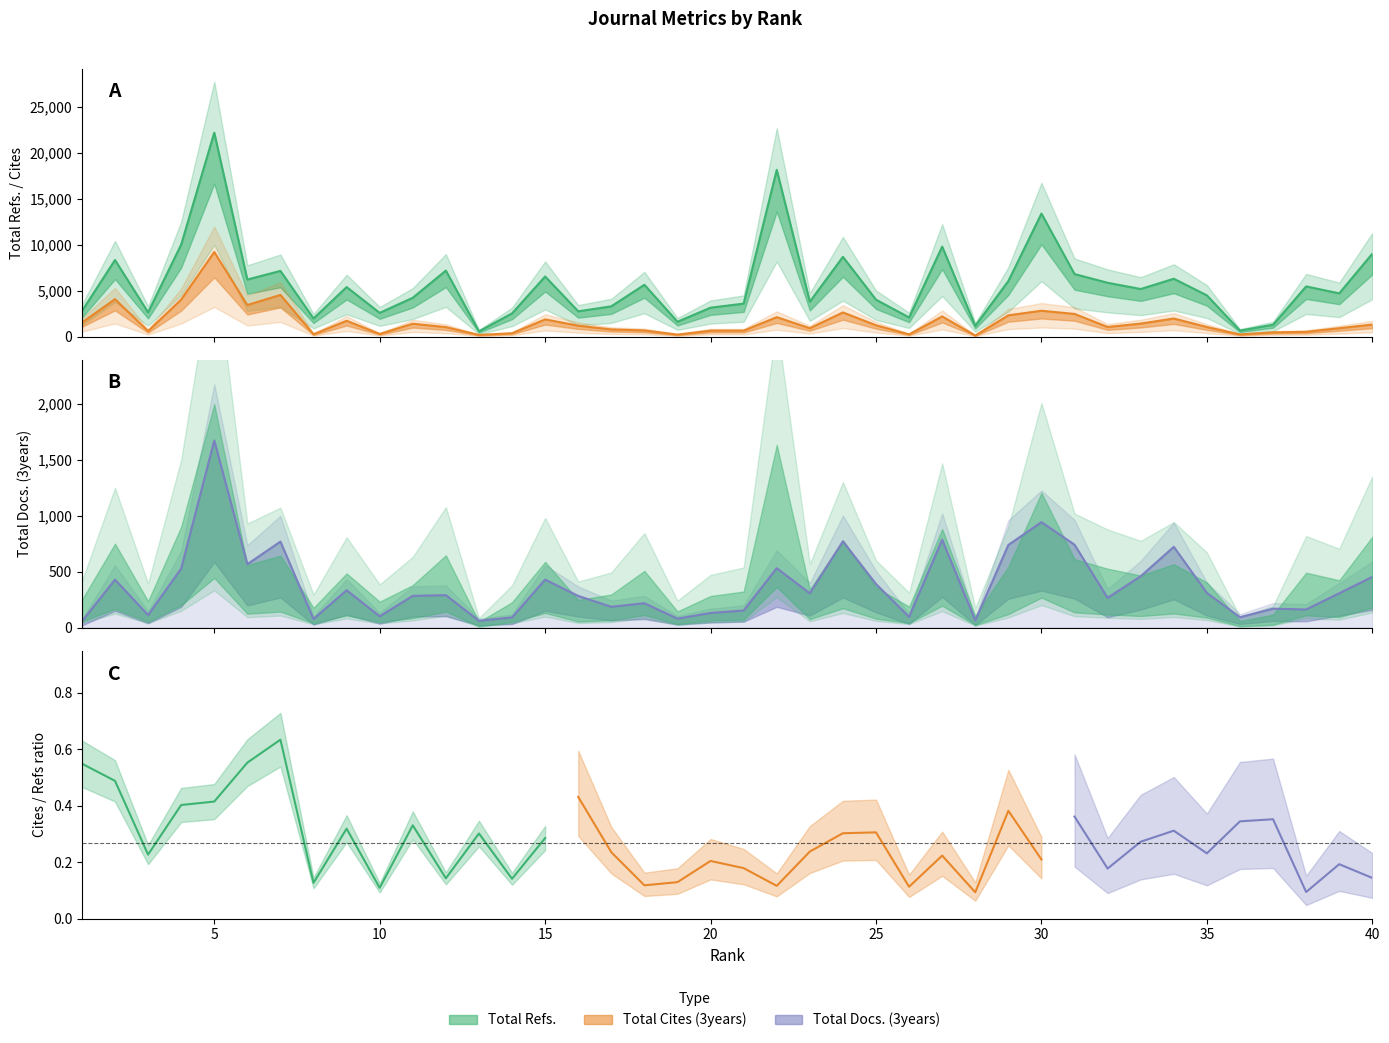

What is the difference between the highest and lowest values at 33?

4713